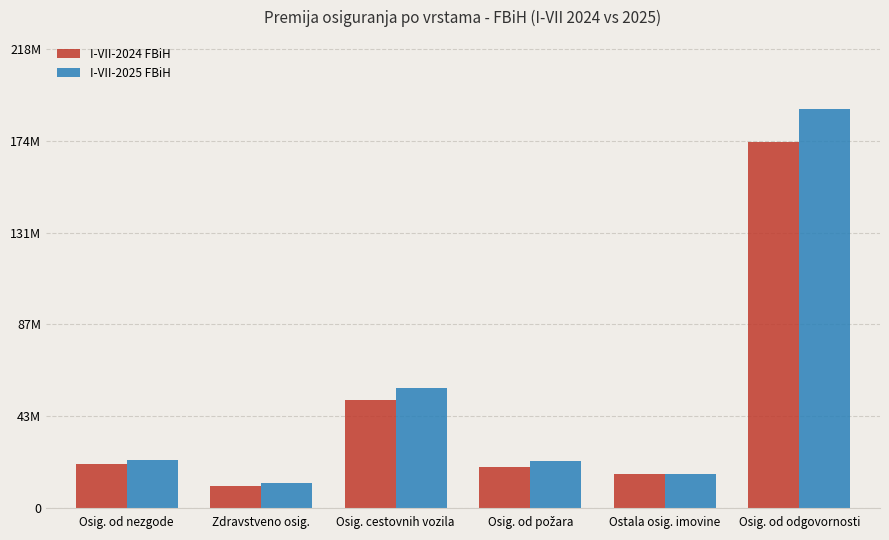

What is the maximum value for I-VII-2024 FBiH?

174224366